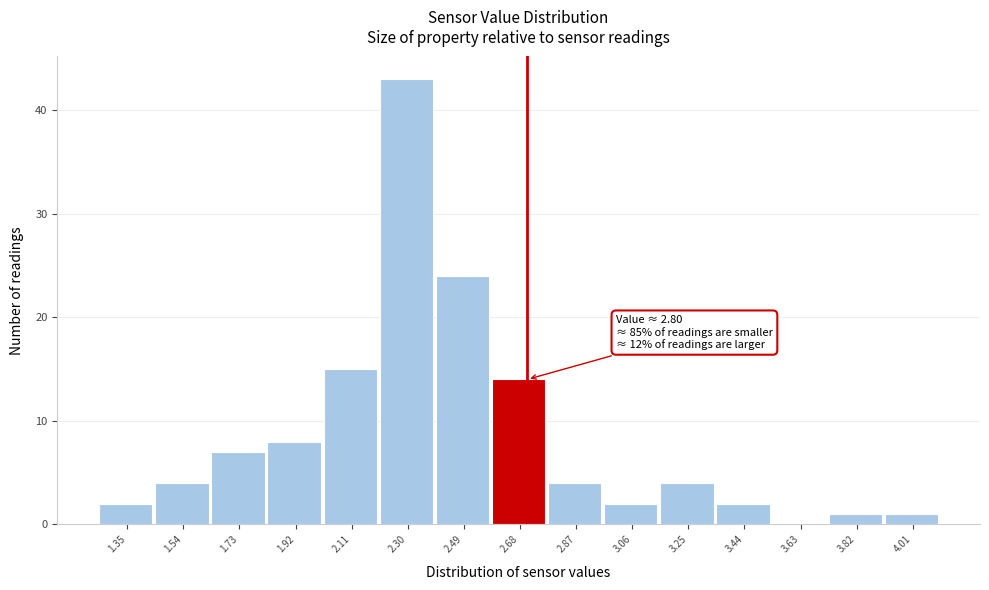

Reading left to right, list all the values displayed in this chart.

1.35=2	1.54=4	1.73=7	1.92=8	2.11=15	2.30=43	2.49=24	2.68=14	2.87=4	3.06=2	3.25=4	3.44=2	3.63=0	3.82=1	4.01=1